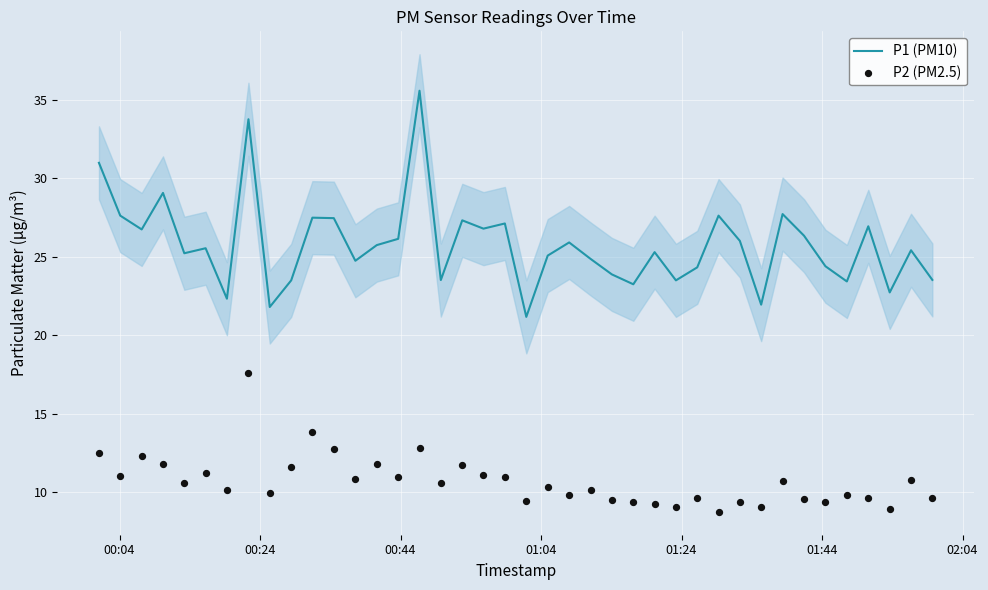

Which series has the widest spread of Y values?

P1 (PM10)